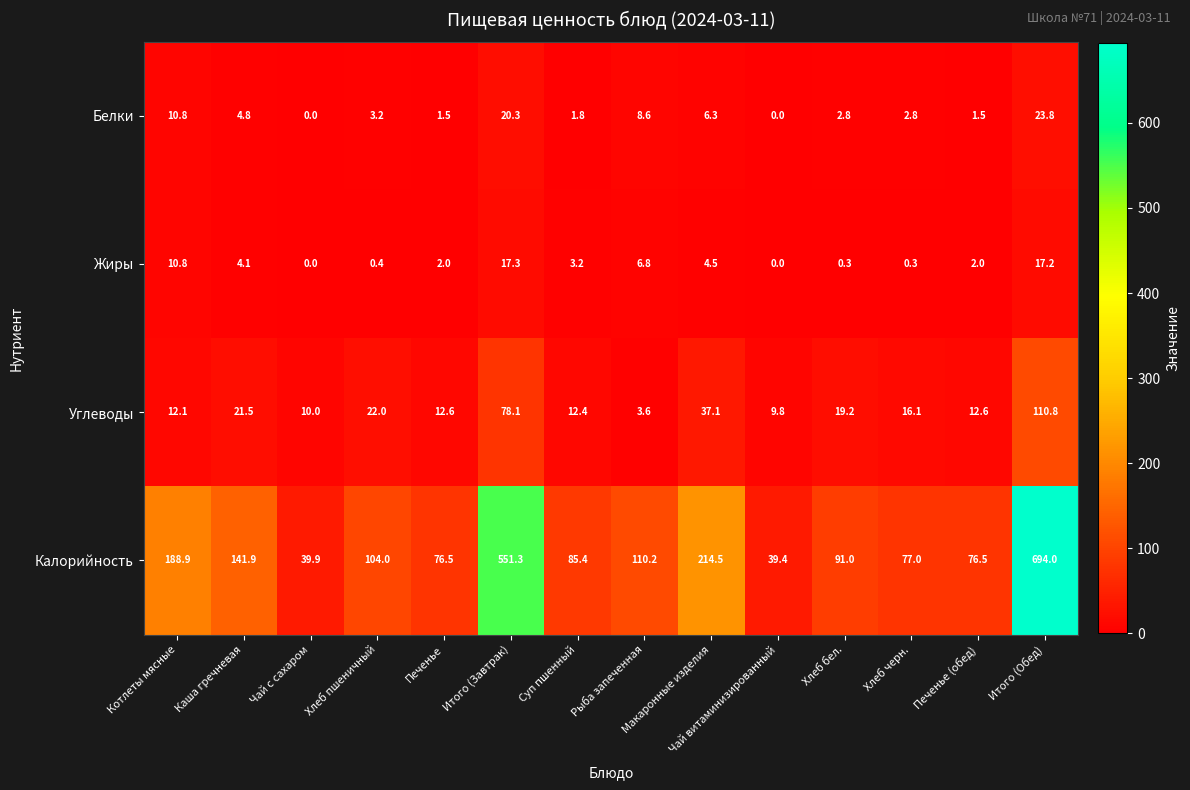

Between Итого (Завтрак) and Итого (Обед), which series saw the biggest shift?

Калорийность